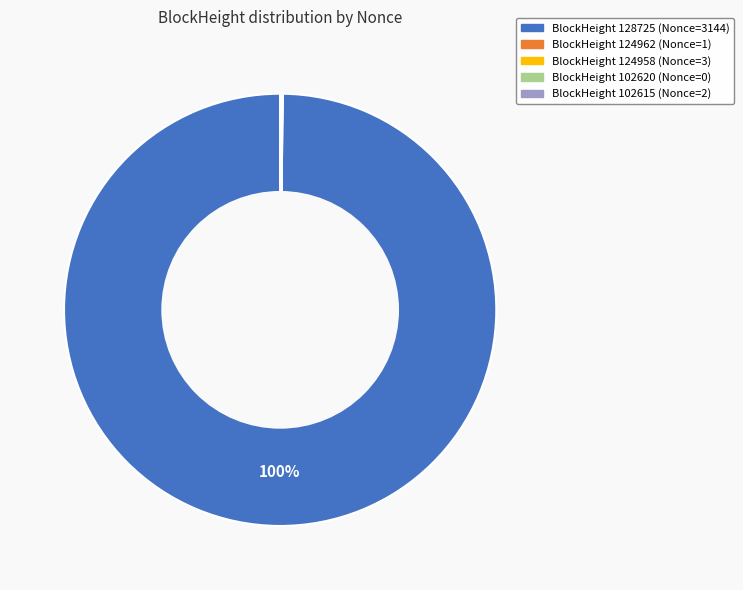

Is there any slice that represents more than half of the pie?

Yes